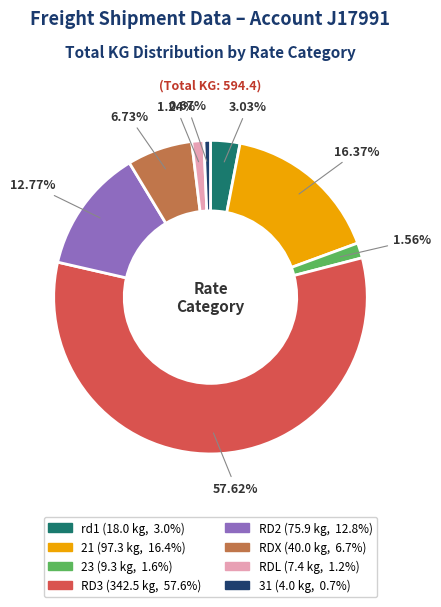

Is it true that rd1 is 3% of the pie?

True